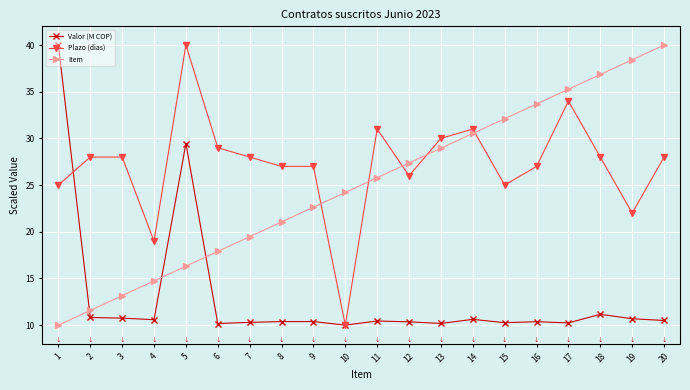

What is the value of the Item point at the 19th from the left?

38.4